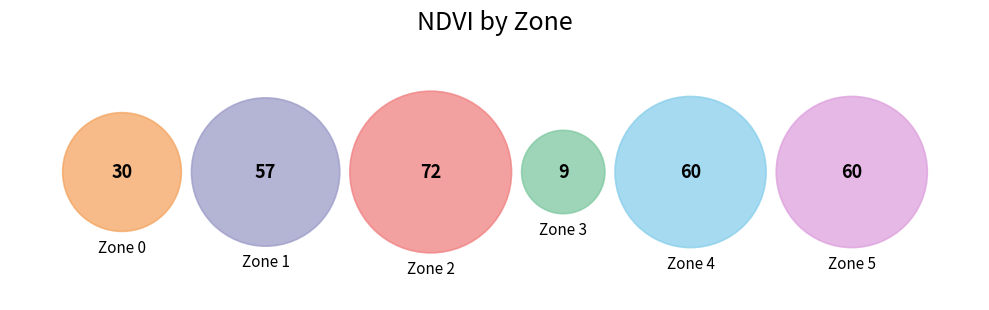

Is there a majority slice in this chart?

No